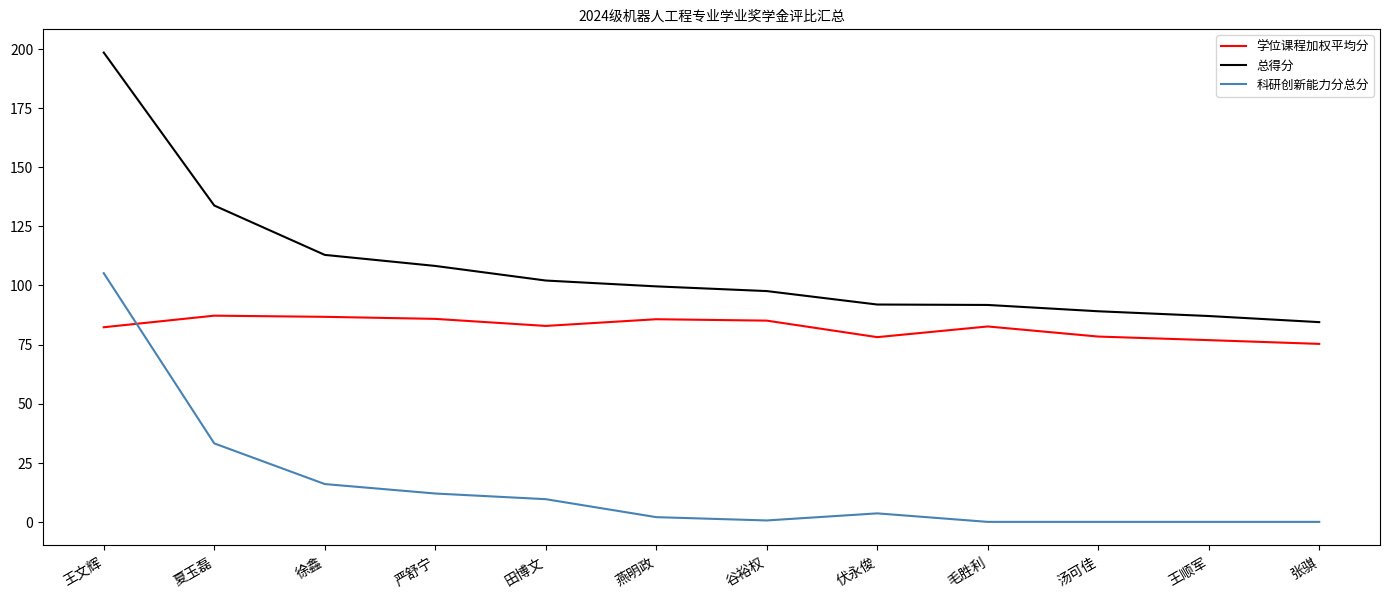

What is the greatest value displayed?

198.5